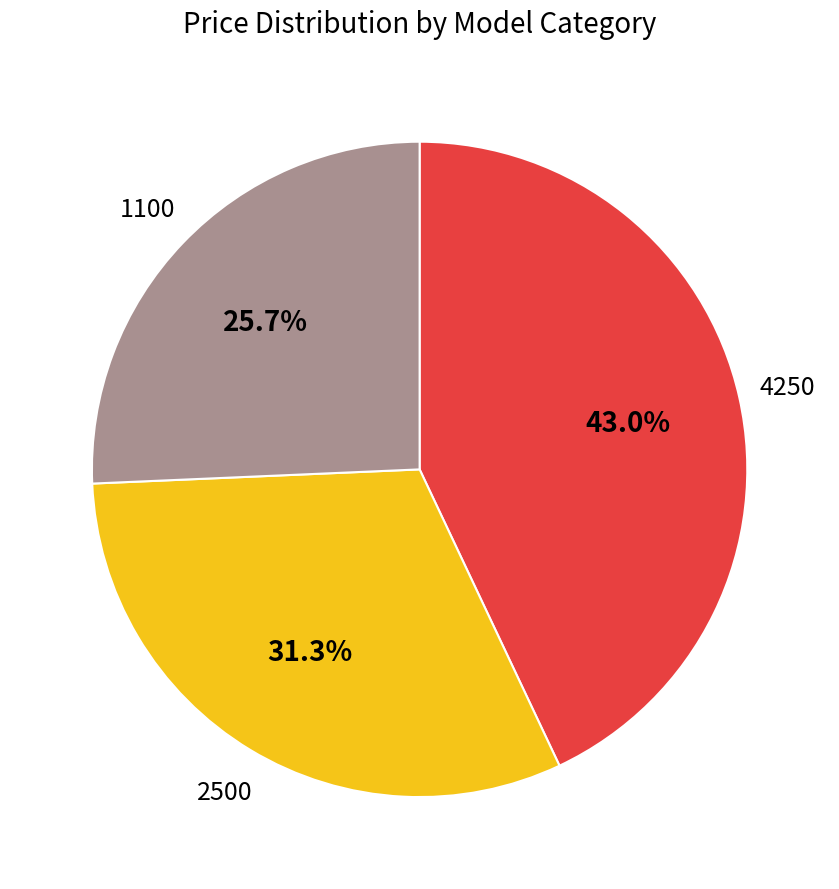

Rank the categories by value from highest to lowest.

4250, 2500, 1100